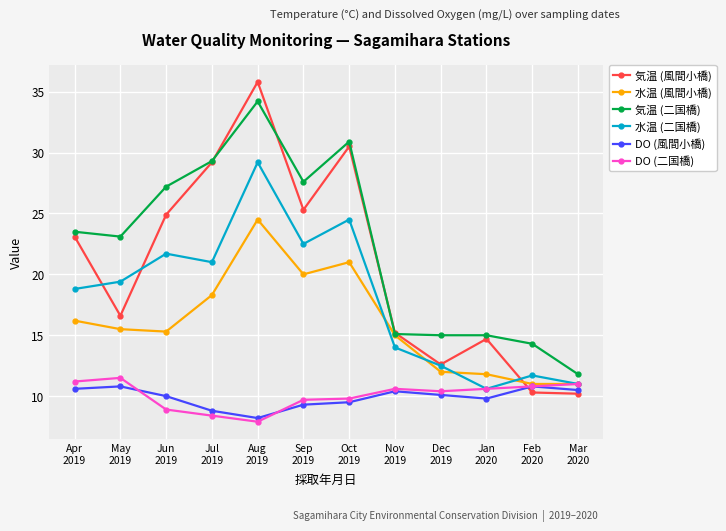

True or false: 水温 (二国橋) has more than 1 interior local peaks.

True